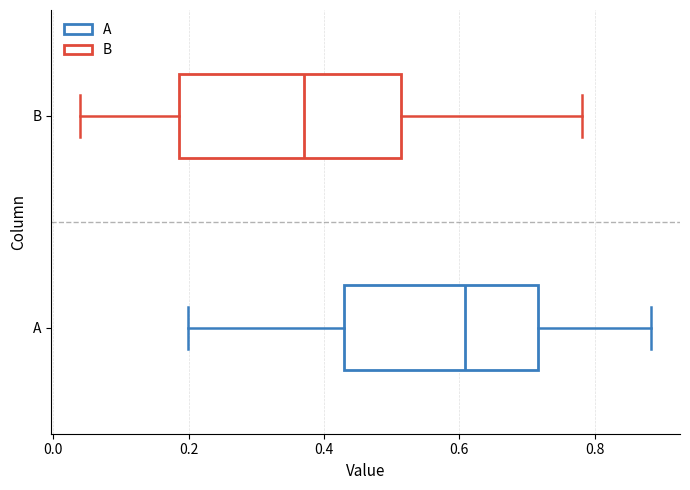

Which box is the widest, from its left edge to its right edge?

B